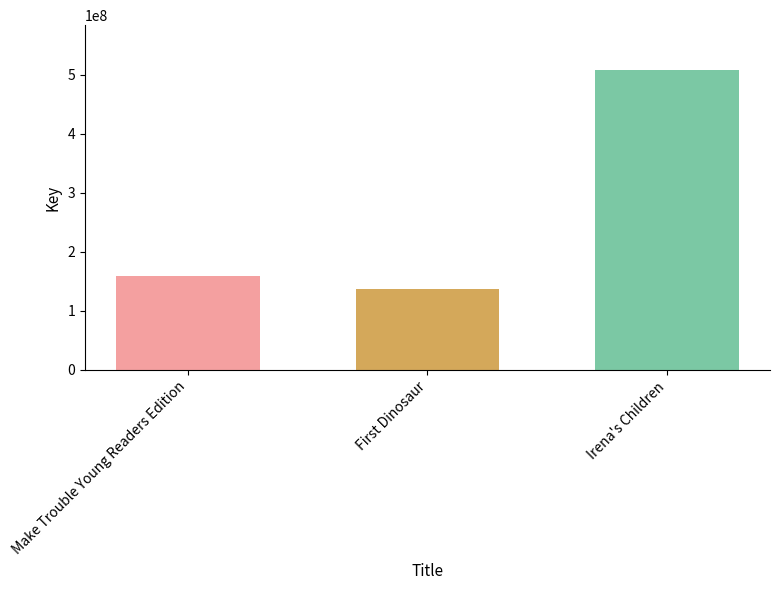

Reading right to left, list all the values displayed in this chart.

507441553	136323387	158515596